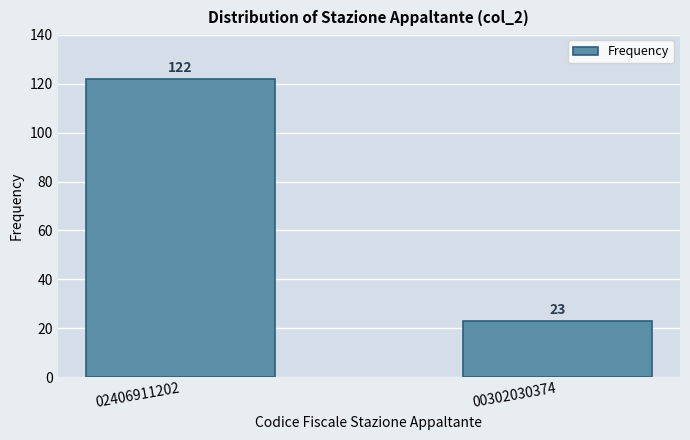

Reading right to left, extract all data points from this chart.

23	122